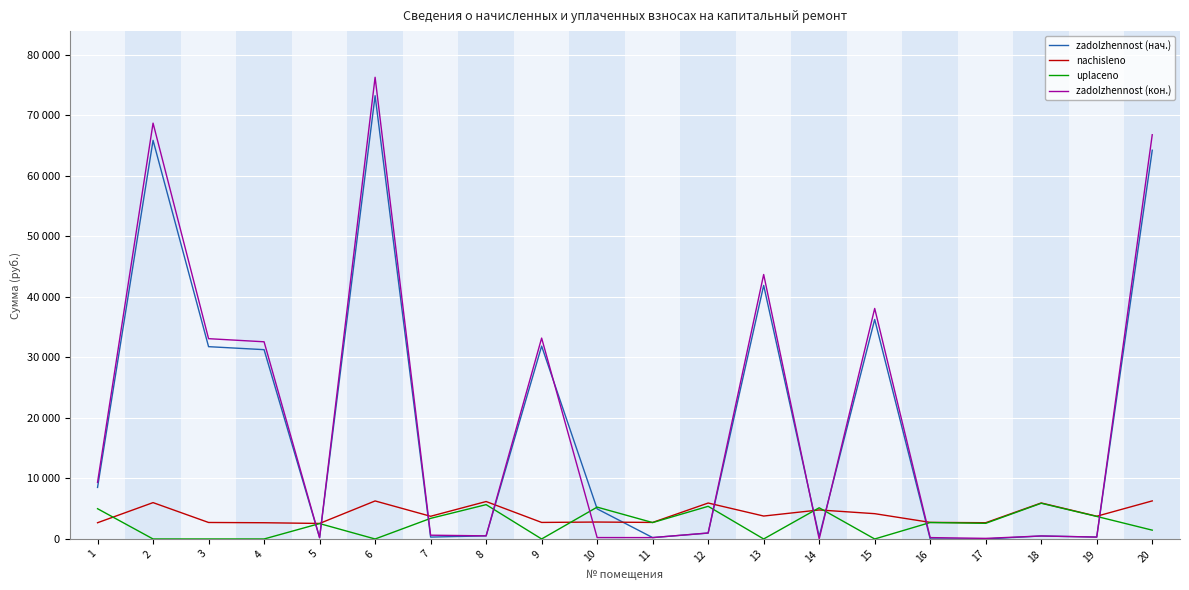

Read the zadolzhennost (нач.) value at 2.

65840.4